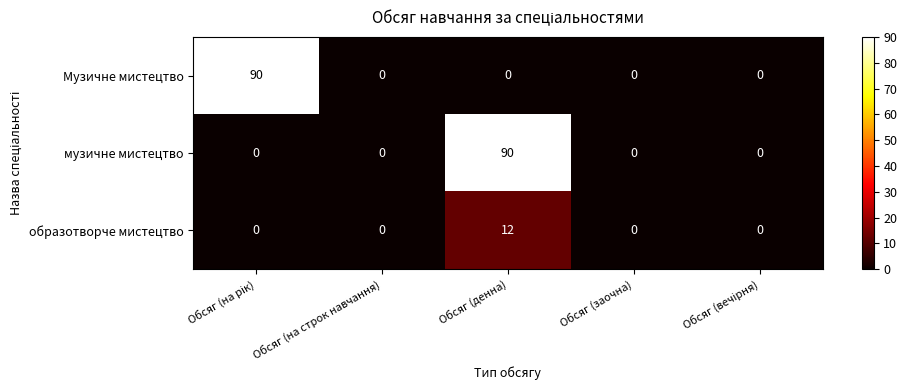

At which category is the sum across all series the highest?

Обсяг (денна)